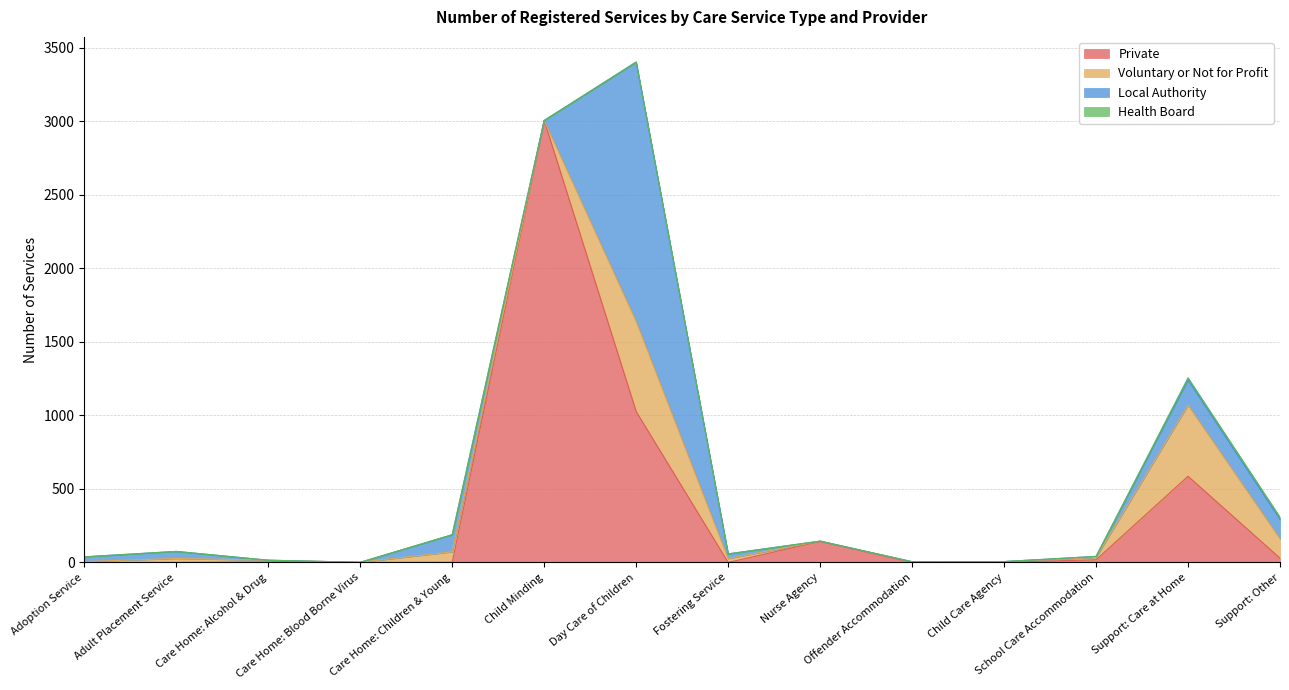

At which label does Voluntary or Not for Profit reach its peak?

Day Care of Children